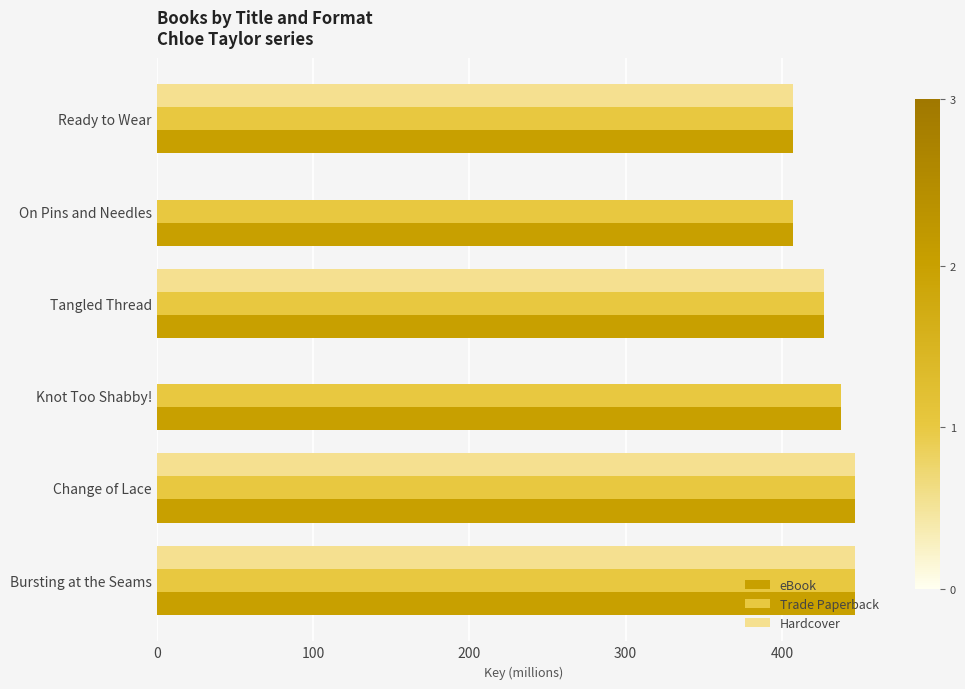

The value of eBook at Tangled Thread is 114.7. True or false?

False